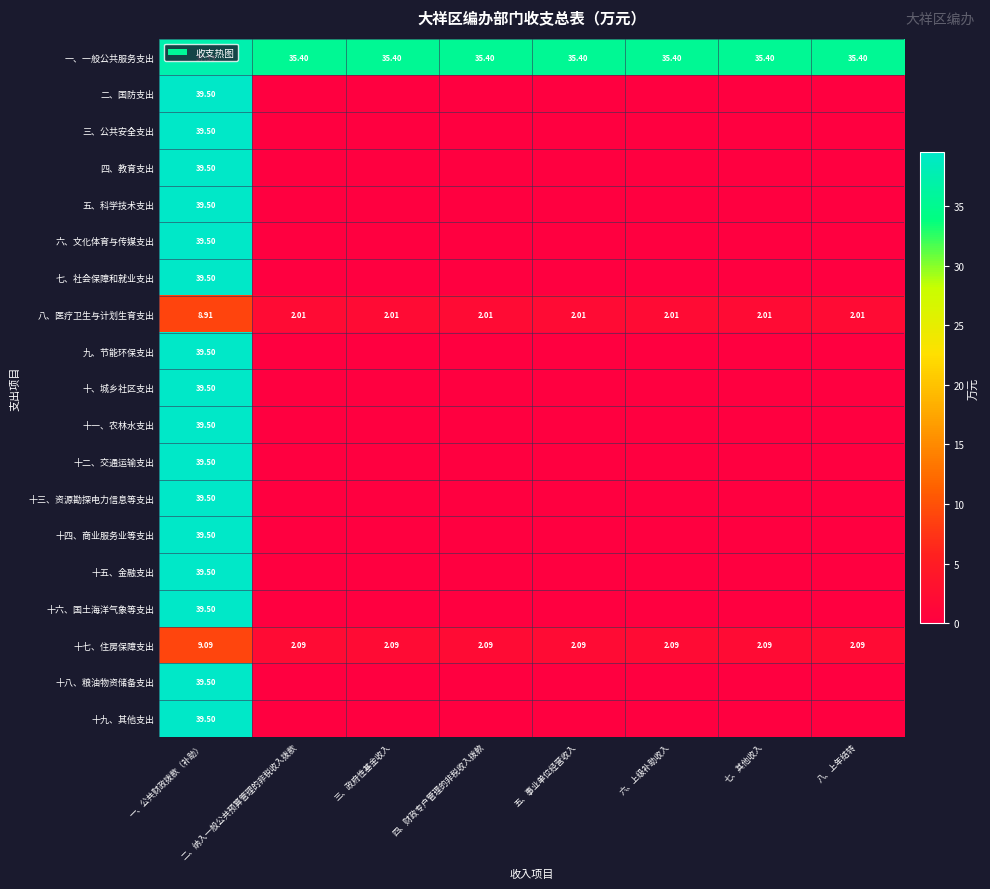

Which category has the highest value in the 一、一般公共服务支出 series?

一、公共财政拨款（补助）